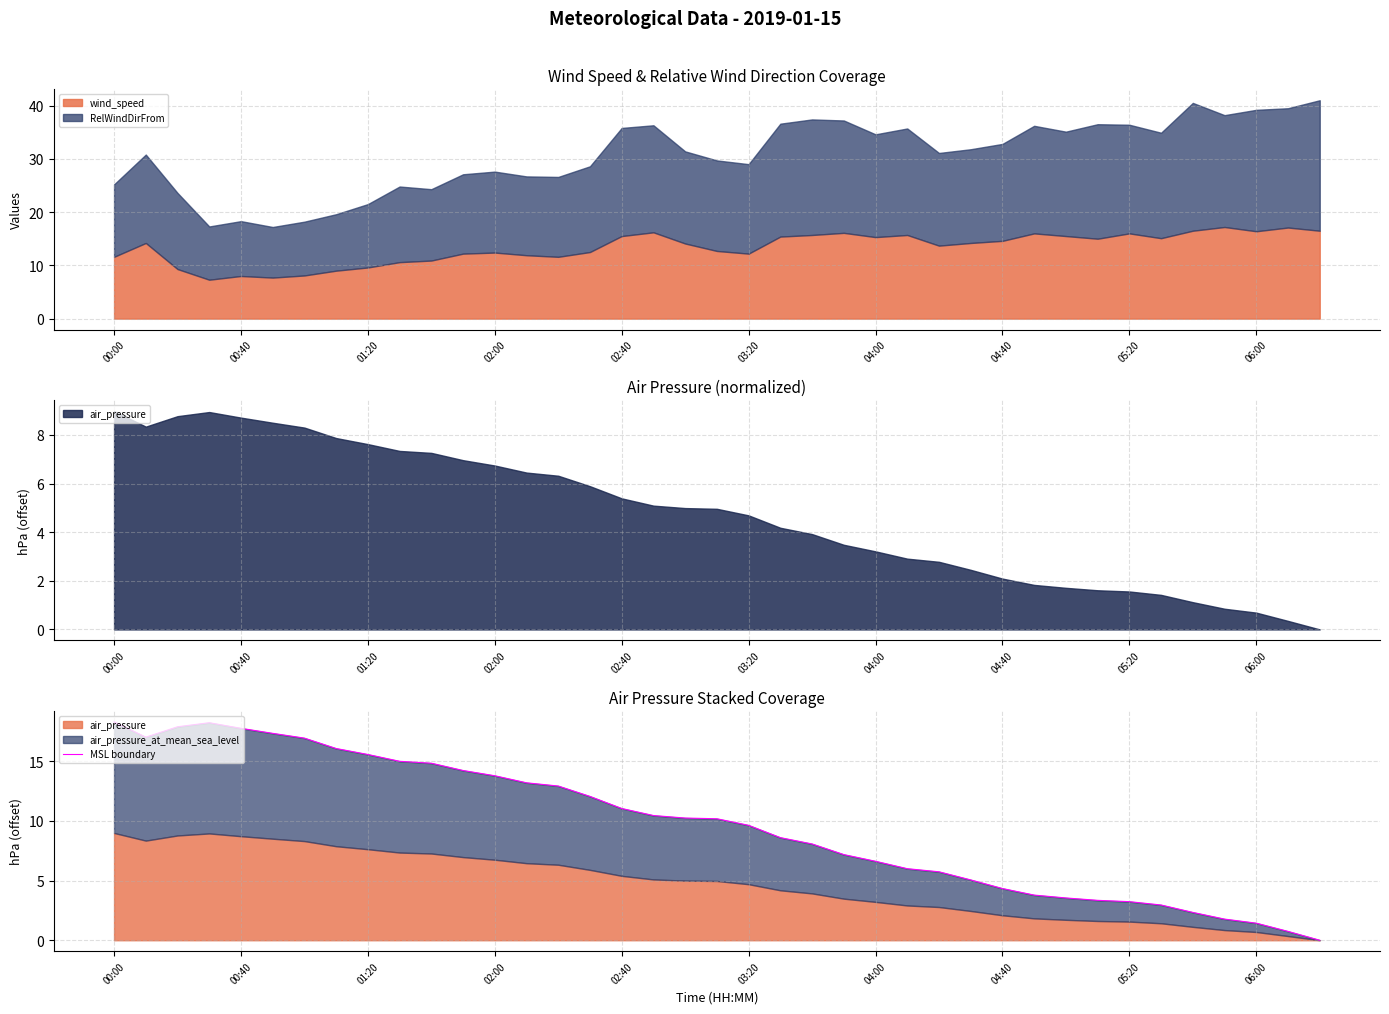

What is the highest value of the wind_speed series?

17.2